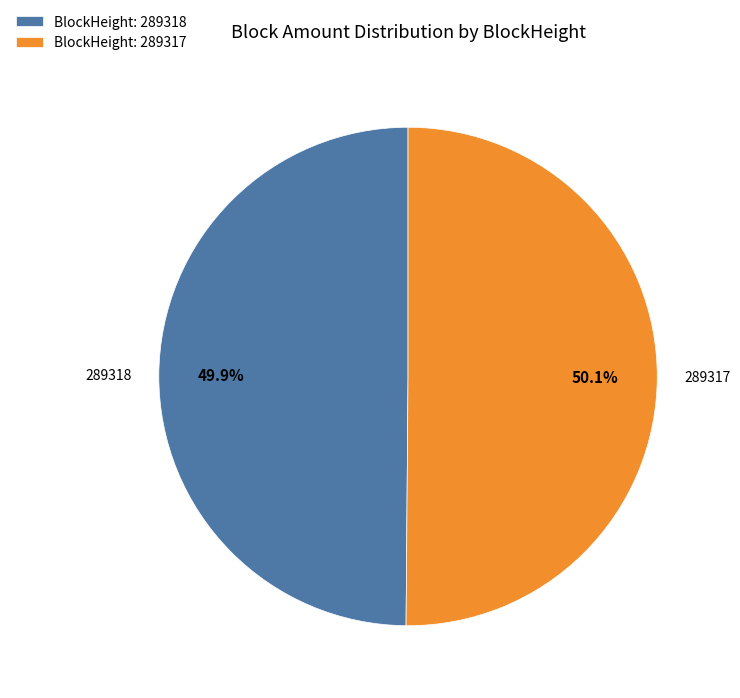

How many slices are in this pie chart?

2